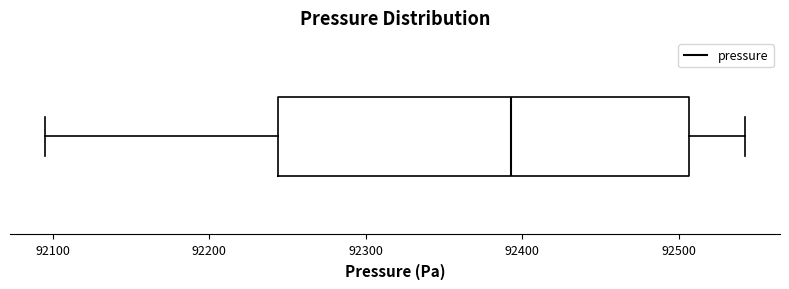

Where does the left whisker of the box end on the x-axis? The values are not printed on the chart, so give them approximately, as read against the axis.

92100